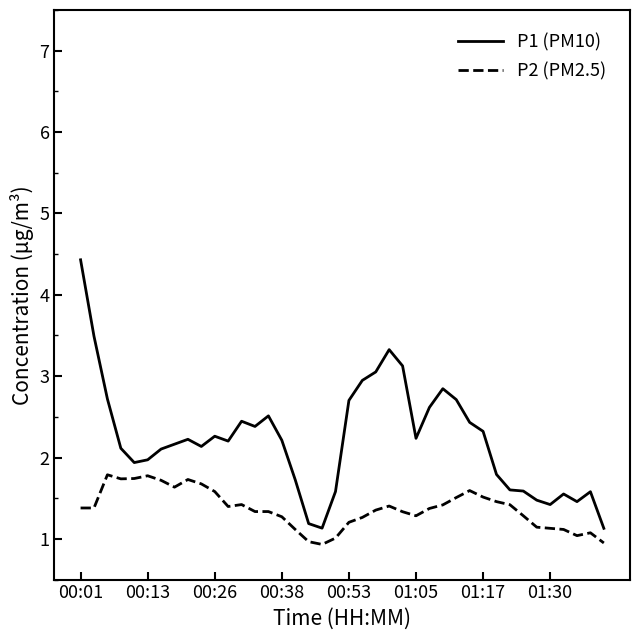

Which series has the largest range (max minus min)?

P1 (PM10)